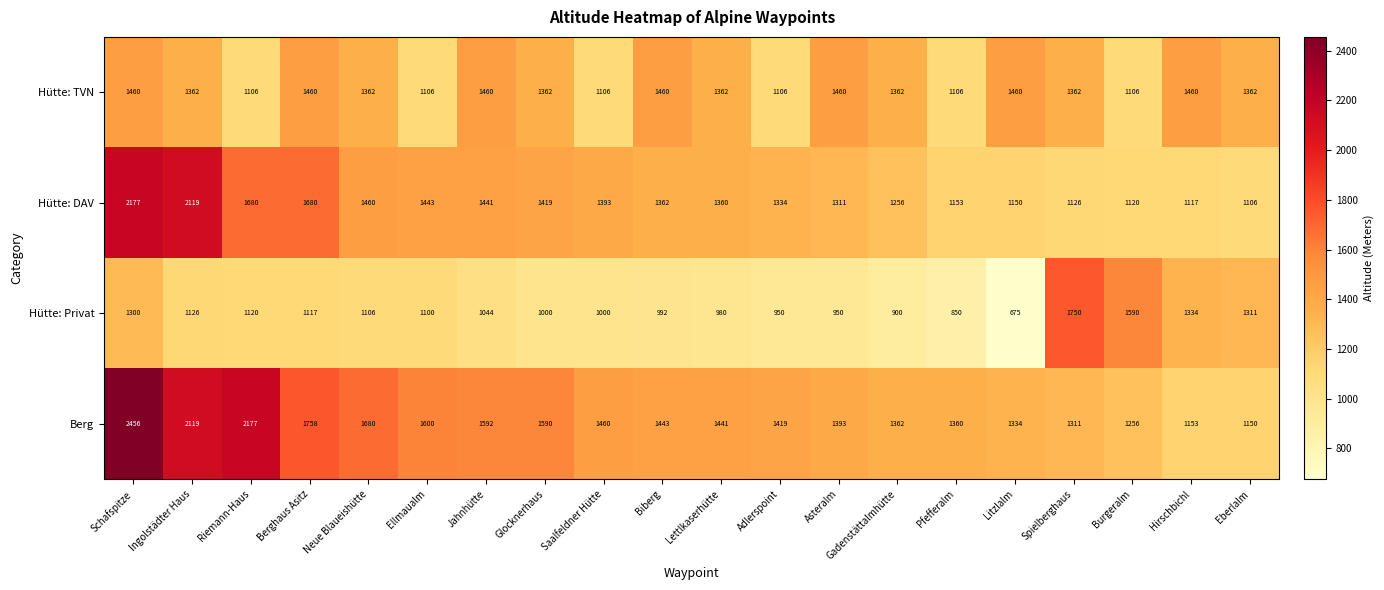

Is the value of Hütte: Privat at Ellmaualm greater than the value of Berg at Riemann-Haus?

No